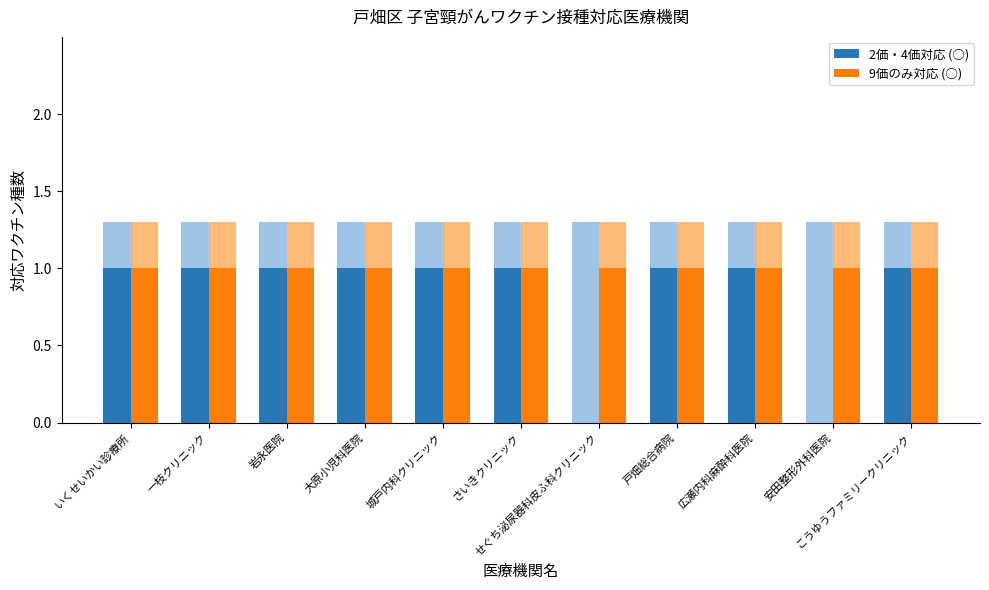

What is the label of the 6th bar from the right?

さいきクリニック